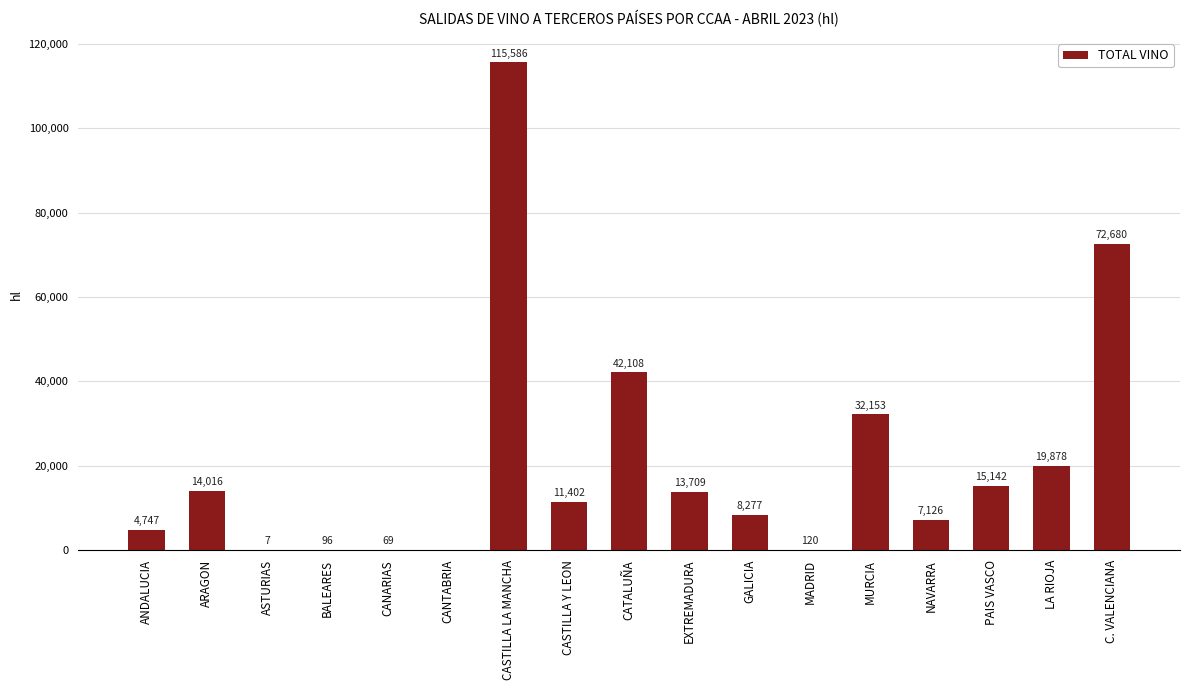

At which label does the data first exceed 11402?

ARAGON